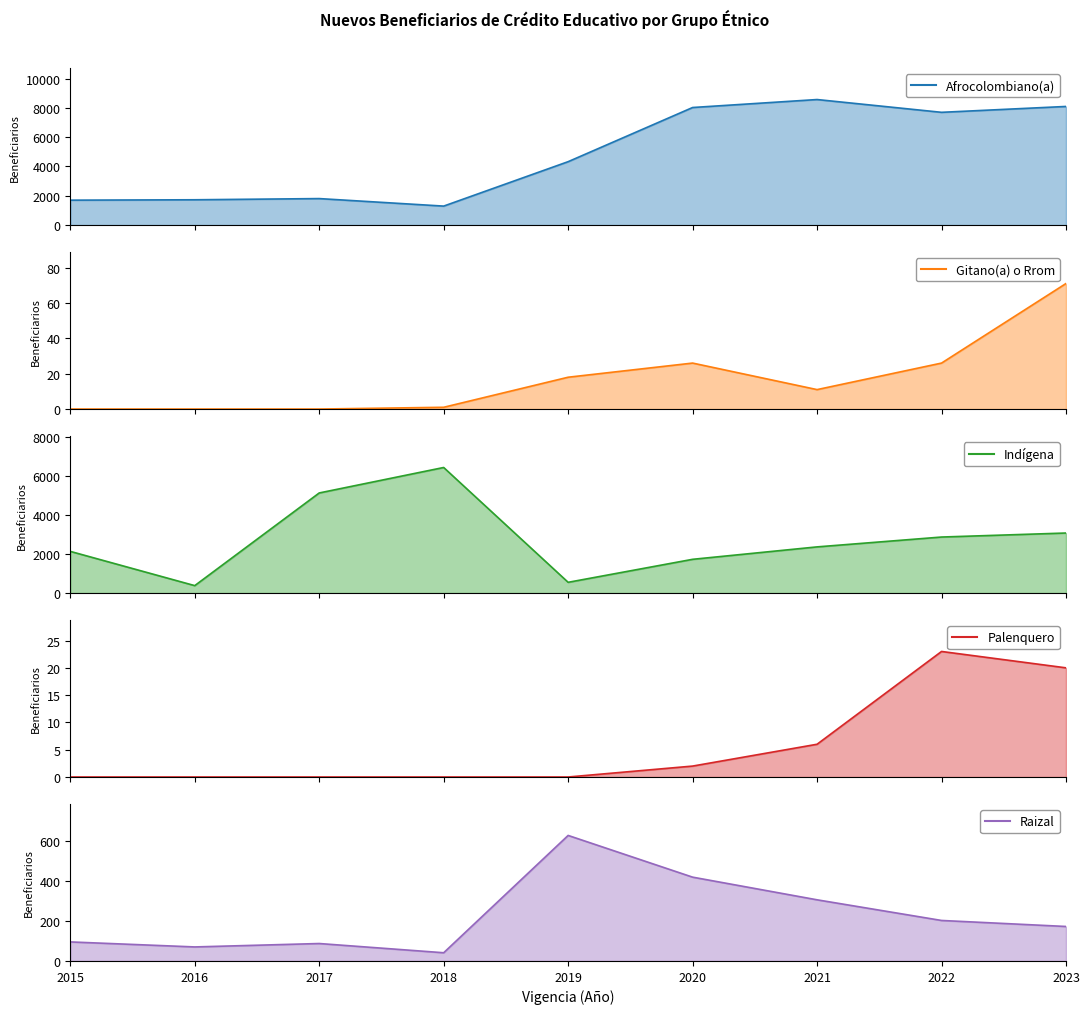

True or false: Afrocolombiano(a) and Raizal cross at least once.

False